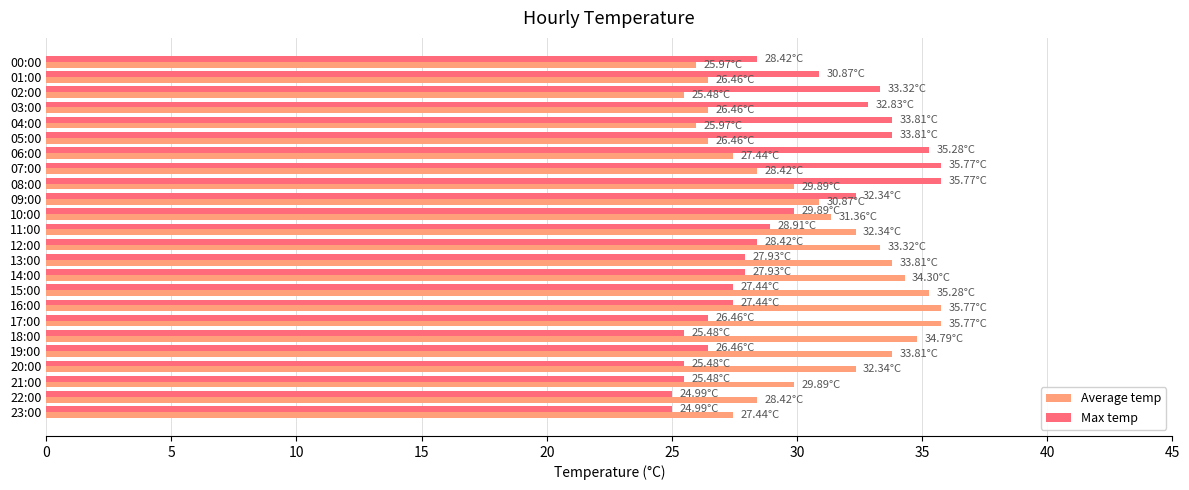

What is the difference between the second highest and minimum values in the Max temp series?

10.8